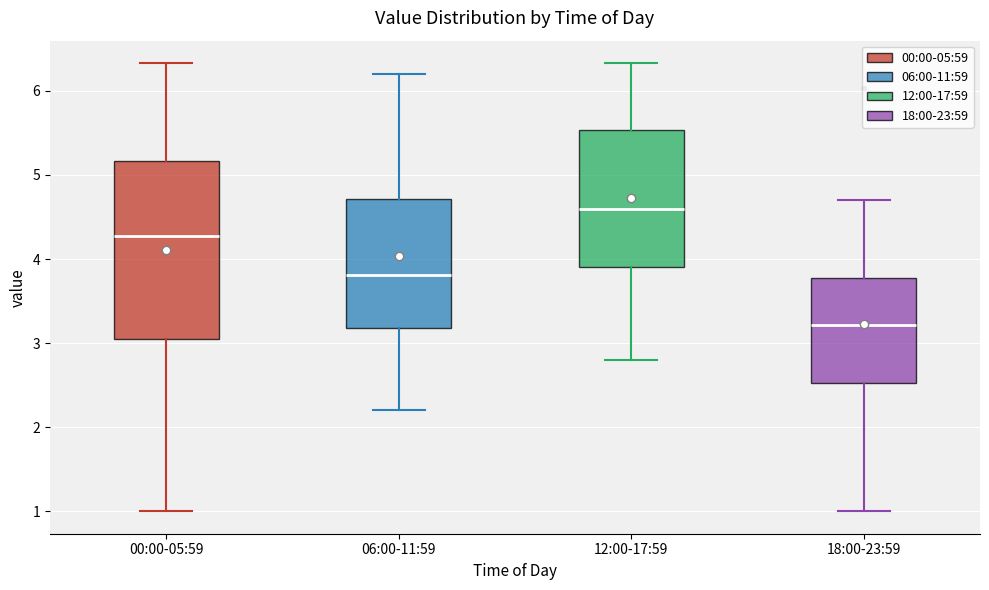

Comparing the boxes themselves (not the whiskers), which one is the tallest?

00:00-05:59